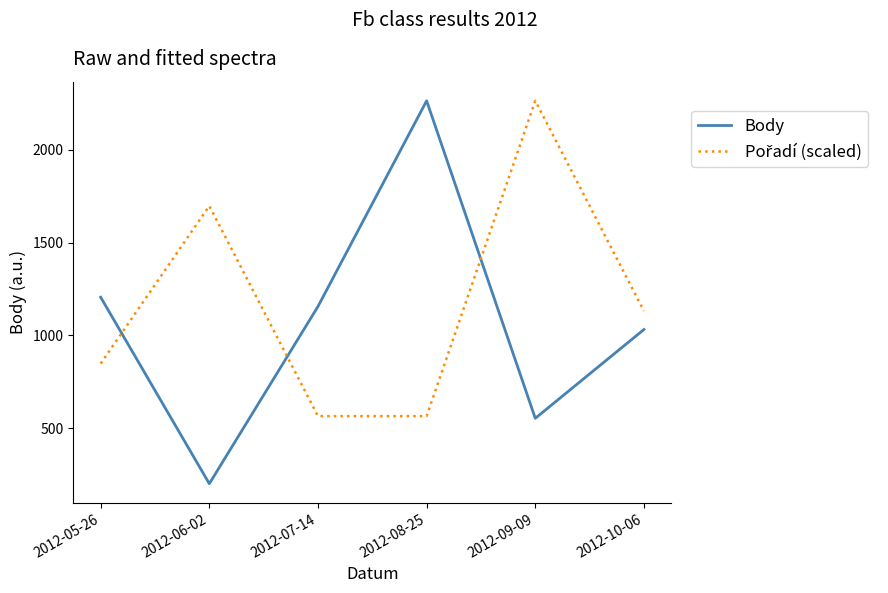

What is the smallest value displayed?

202.0